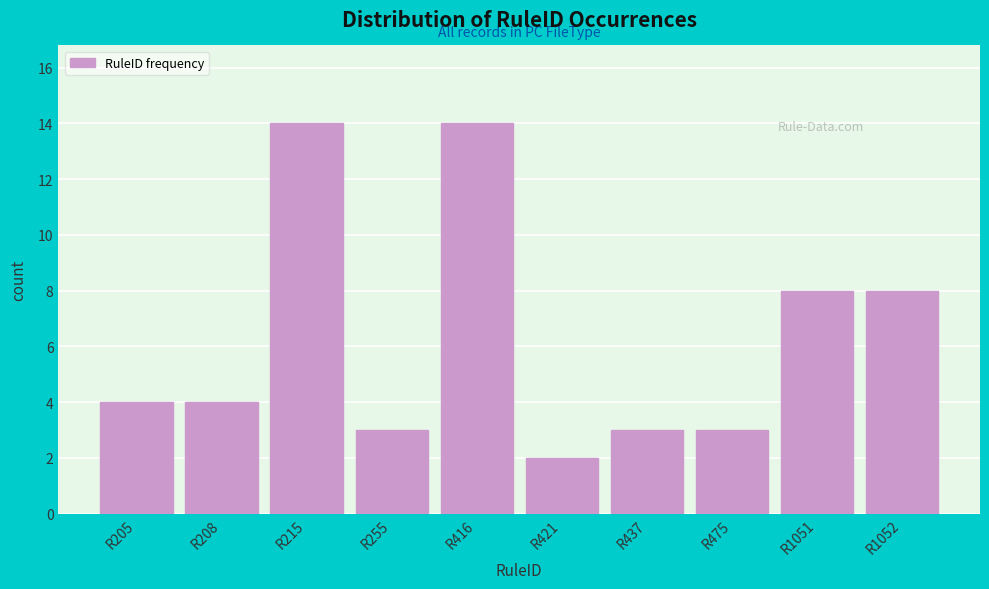

Reading left to right, extract all data points from this chart.

R205=4	R208=4	R215=14	R255=3	R416=14	R421=2	R437=3	R475=3	R1051=8	R1052=8